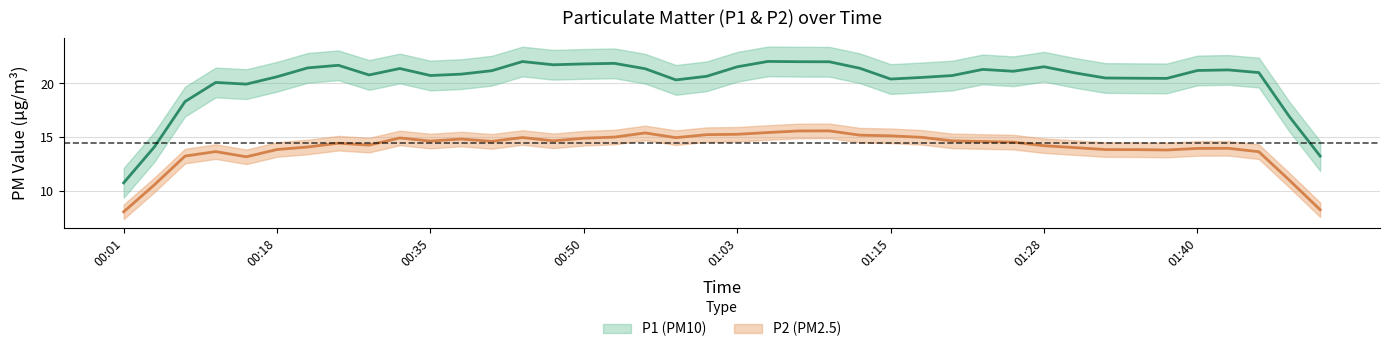

How many values in the P2 series exceed 14?

25